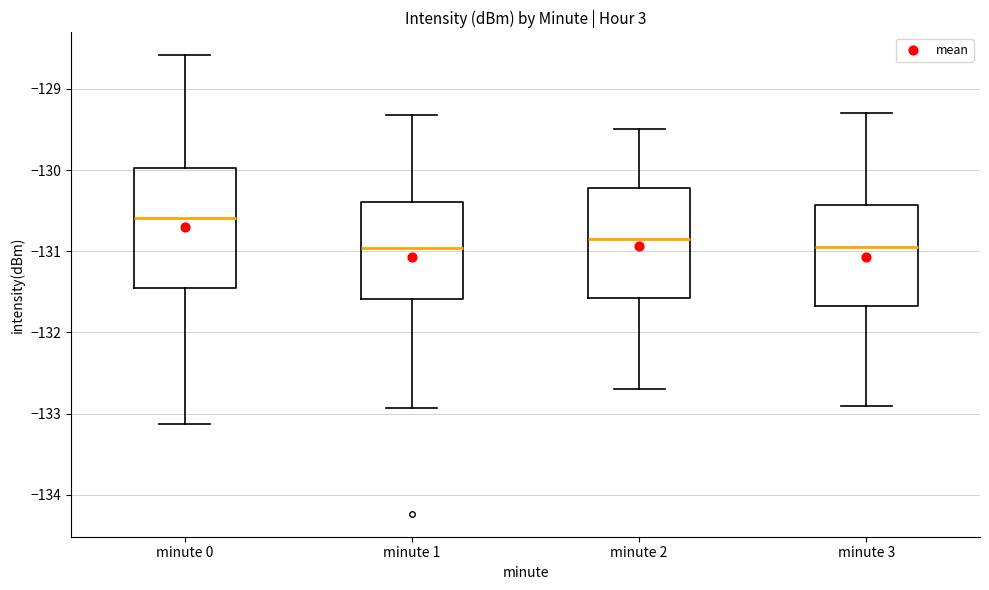

Reading left to right, transcribe this box plot: for each box, give where its median line is, the range the box spans, and where its two whiskers end, as read against the y-axis. The values are not printed on the chart, so give them approximately, as read against the axis.

minute 0: median -130.6, box -131.4 to -130.0, whiskers -133.1 to -128.6
minute 1: median -131.0, box -131.6 to -130.4, whiskers -132.9 to -129.3
minute 2: median -130.8, box -131.6 to -130.2, whiskers -132.7 to -129.5
minute 3: median -130.9, box -131.7 to -130.4, whiskers -132.9 to -129.3